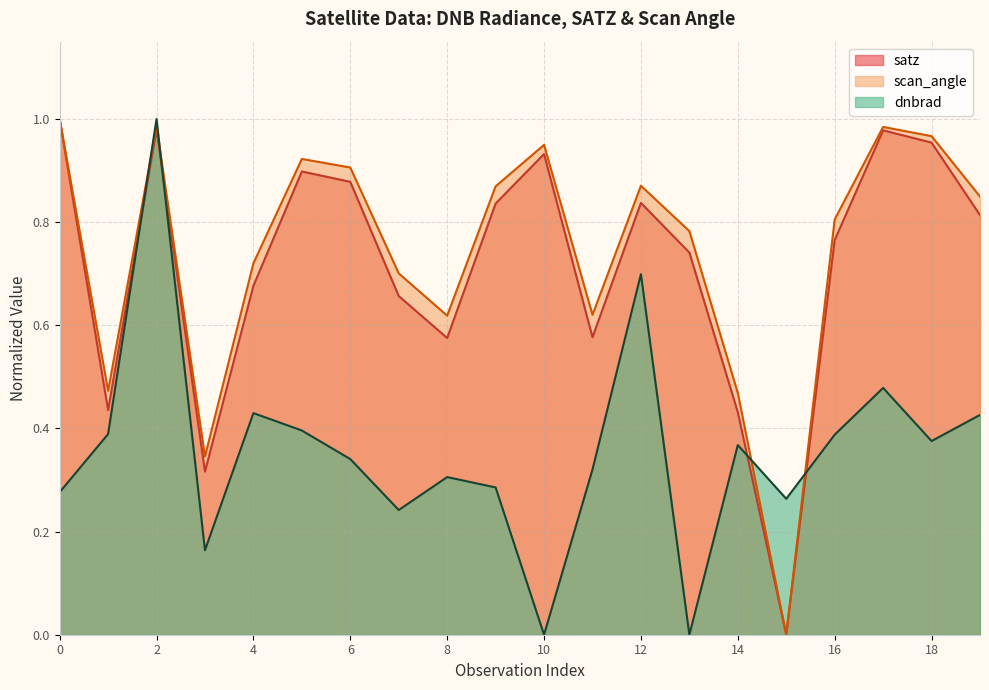

Where is dnbrad nearest to the value 0?

10